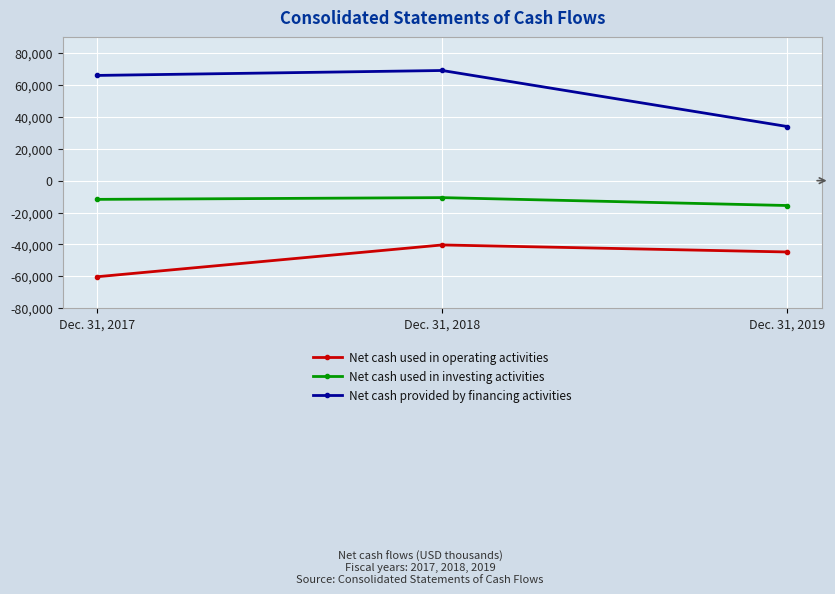

At which category is the sum across all series the highest?

Dec. 31, 2018